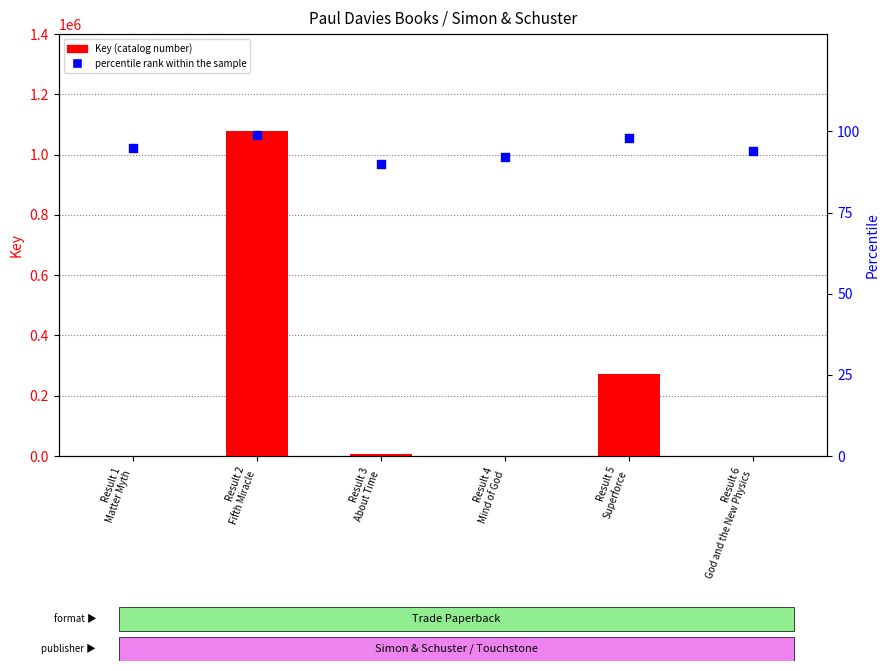

Which series contains the highest Y value?

Key